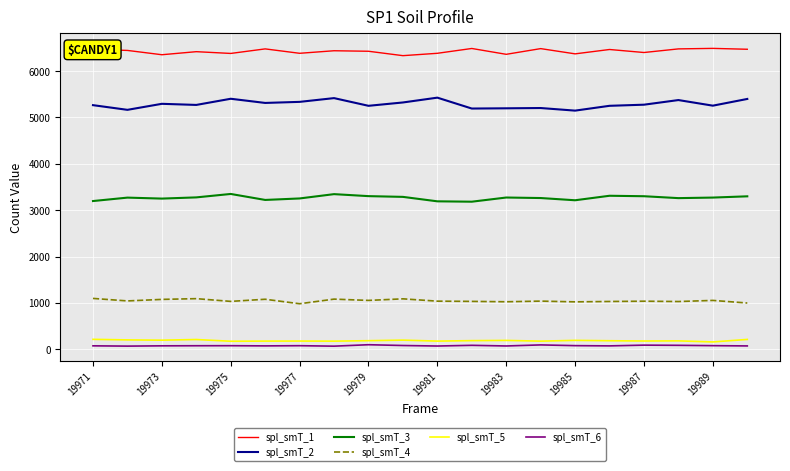

Which series has the widest spread of values?

spl_smT_2